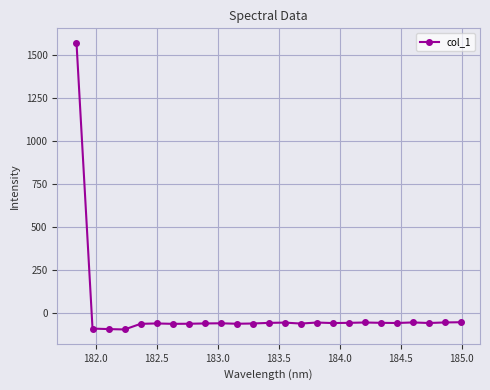

What is the value of the 16th point from the left?

-54.1